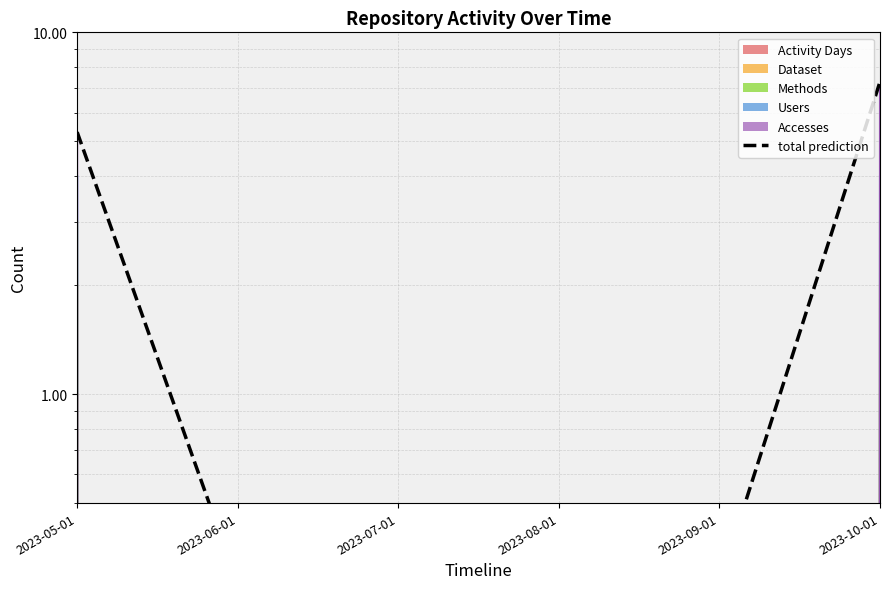

How many lines are shown in the chart?

1